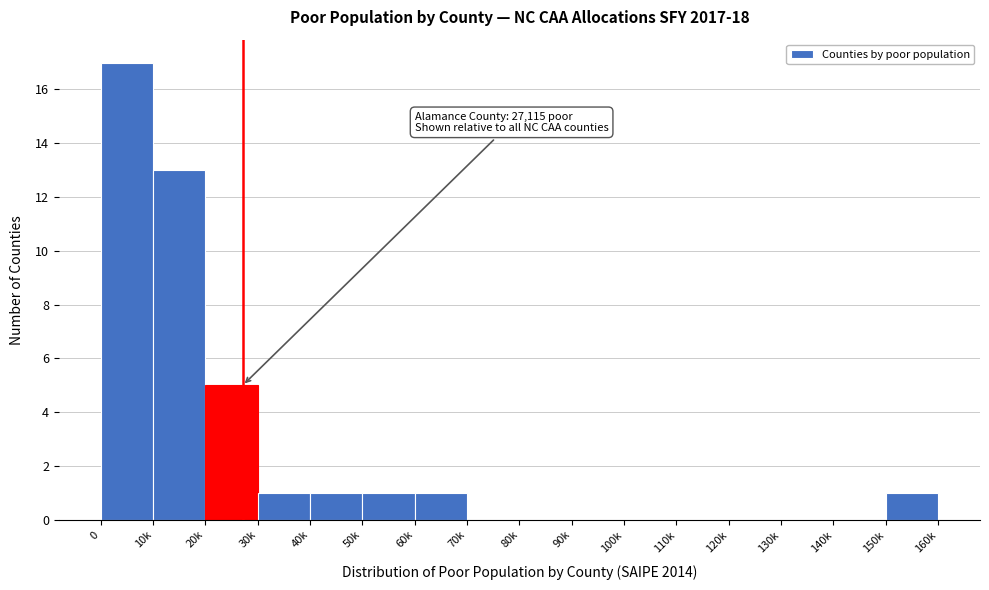

Reading left to right, list all the values displayed in this chart.

0=17	10k=13	20k=5	30k=1	40k=1	50k=1	60k=1	70k=0	80k=0	90k=0	100k=0	110k=0	120k=0	130k=0	140k=0	150k=1